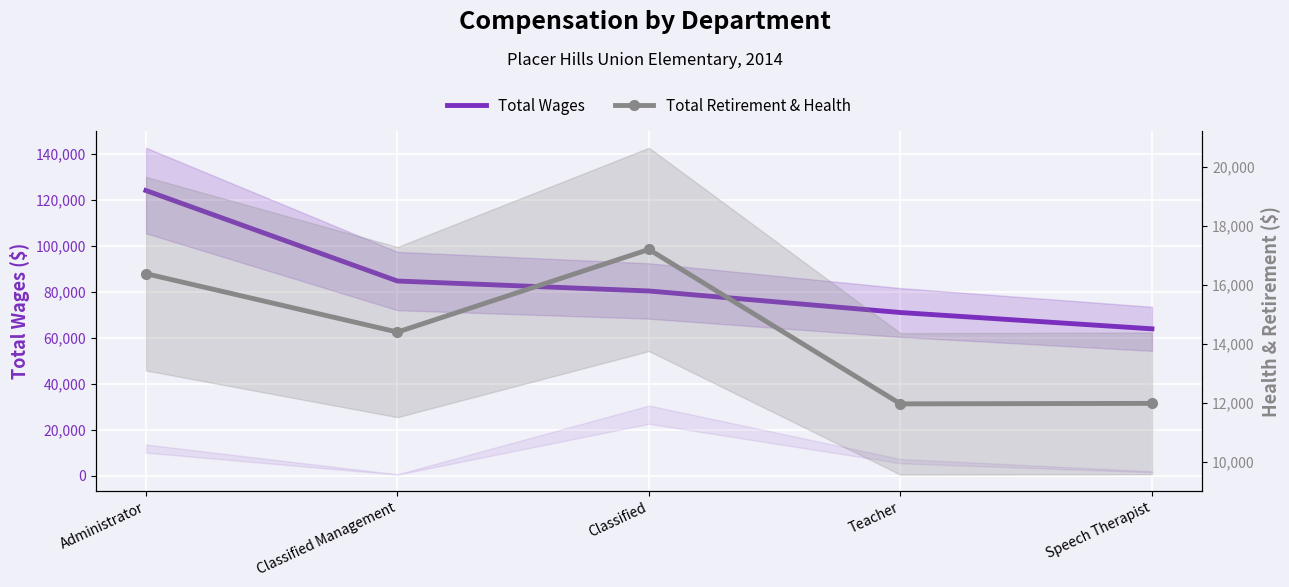

At how many categories does at least one series exceed 75739?

3